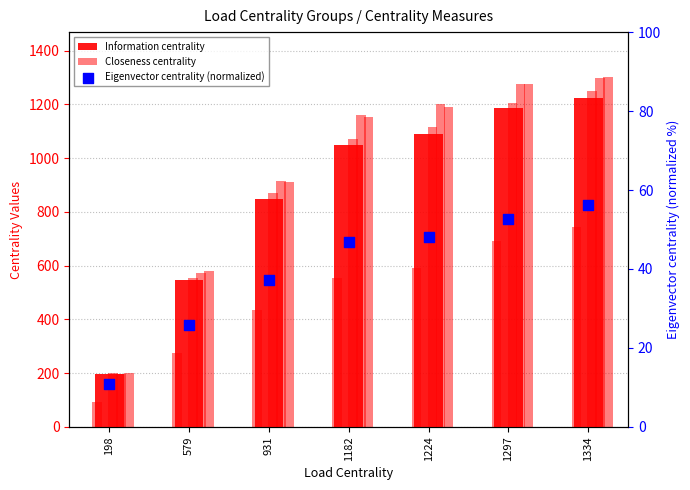

Which series reaches the maximum Y coordinate?

PageRank